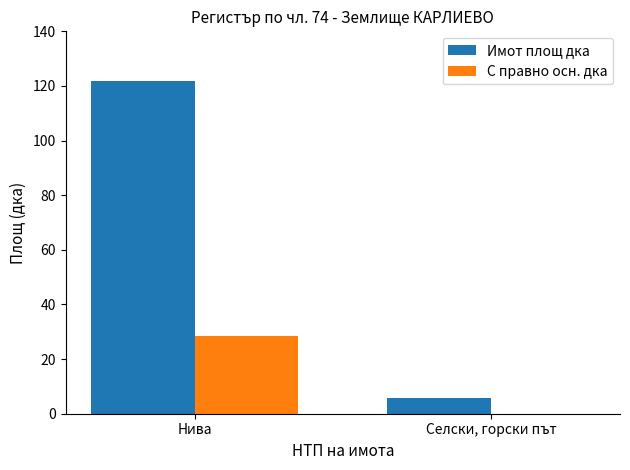

At which label does Имот площ дка reach its peak?

Нива